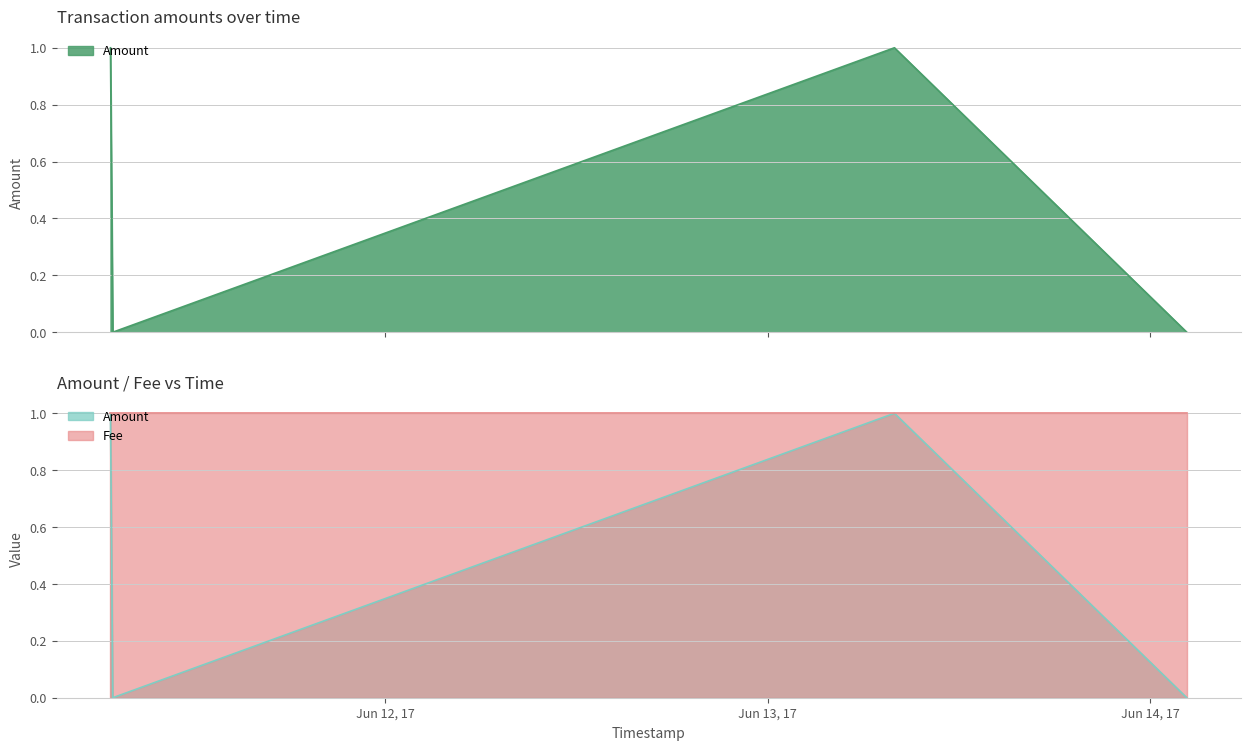

How many interior local peaks (higher than both neighbors) does the data have?

1